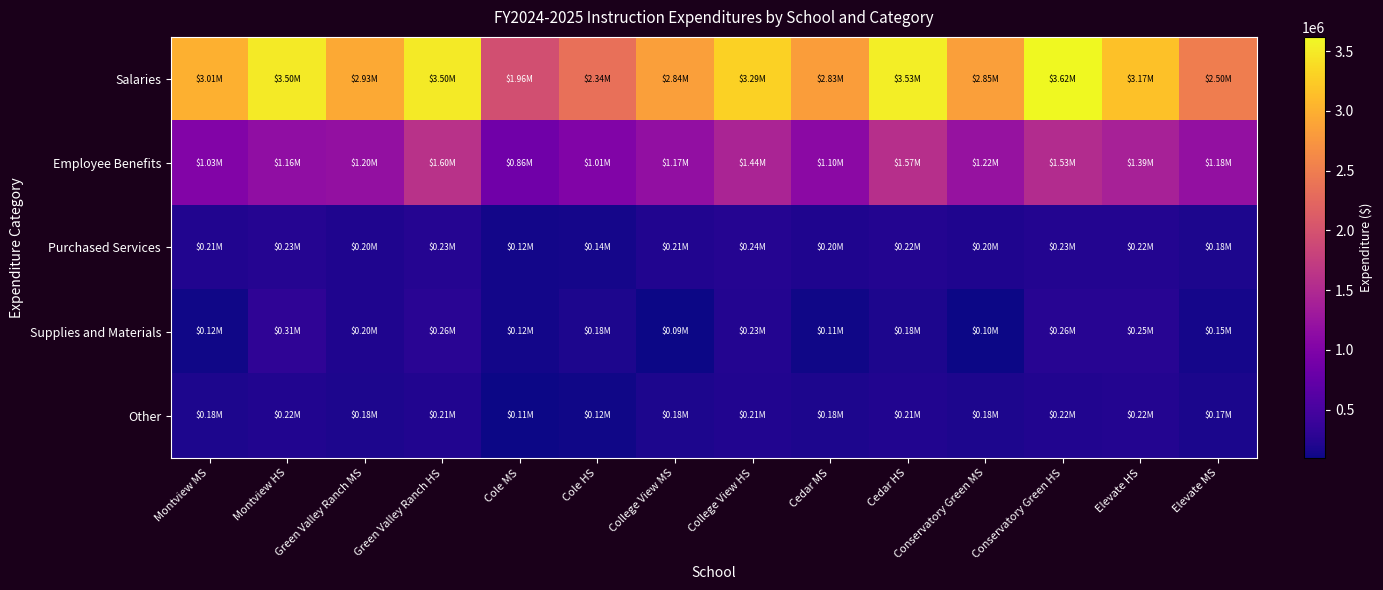

Reading right to left, list all the values displayed in this chart.

Salaries: Elevate MS=2496987	Elevate HS=3165307	Conservatory Green HS=3620512	Conservatory Green MS=2848383	Cedar HS=3529263	Cedar MS=2826412	College View HS=3290286	College View MS=2842831	Cole HS=2342733	Cole MS=1962186	Green Valley Ranch HS=3497617	Green Valley Ranch MS=2932859	Montview HS=3497593	Montview MS=3008674
Employee Benefits: Elevate MS=1184100	Elevate HS=1393426	Conservatory Green HS=1528359	Conservatory Green MS=1220093	Cedar HS=1572583	Cedar MS=1101738	College View HS=1439415	College View MS=1169014	Cole HS=1011978	Cole MS=855235	Green Valley Ranch HS=1597411	Green Valley Ranch MS=1195069	Montview HS=1161322	Montview MS=1029443
Purchased Services: Elevate MS=183223	Elevate HS=219446	Conservatory Green HS=228040	Conservatory Green MS=197287	Cedar HS=221943	Cedar MS=200998	College View HS=236196	College View MS=205891	Cole HS=139778	Cole MS=123652	Green Valley Ranch HS=233593	Green Valley Ranch MS=195830	Montview HS=234538	Montview MS=209404
Supplies and Materials: Elevate MS=146873	Elevate HS=252823	Conservatory Green HS=259073	Conservatory Green MS=104673	Cedar HS=178798	Cedar MS=110648	College View HS=227023	College View MS=94523	Cole HS=184923	Cole MS=123723	Green Valley Ranch HS=264782	Green Valley Ranch MS=203523	Montview HS=307064	Montview MS=121223
Other: Elevate MS=174049	Elevate HS=218517	Conservatory Green HS=215007	Conservatory Green MS=180331	Cedar HS=211056	Cedar MS=184367	College View HS=214477	College View MS=177812	Cole HS=116357	Cole MS=107324	Green Valley Ranch HS=214258	Green Valley Ranch MS=184095	Montview HS=216047	Montview MS=178631